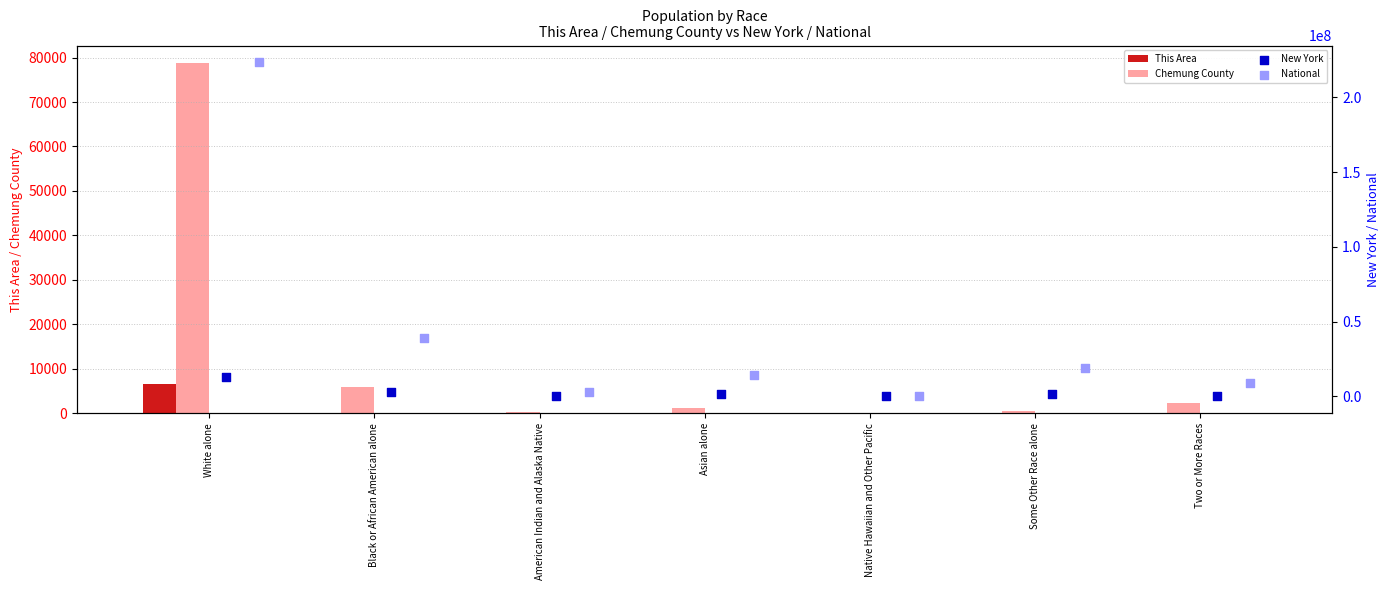

Which series has the largest total across all categories?

National